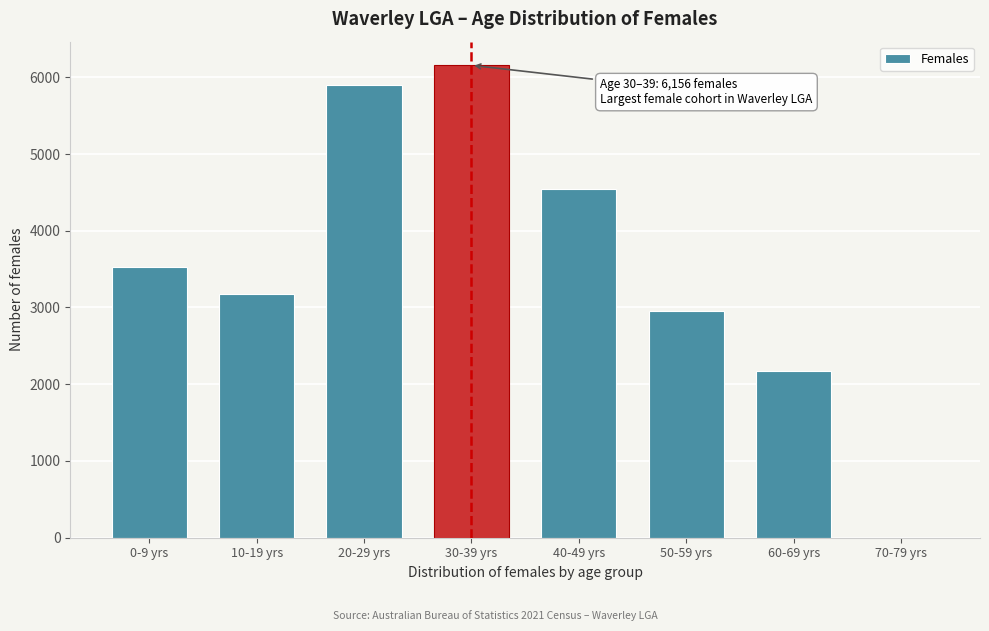

Reading left to right, what are all the values shown in this chart?

0-9 yrs=3531	10-19 yrs=3179	20-29 yrs=5901	30-39 yrs=6156	40-49 yrs=4545	50-59 yrs=2954	60-69 yrs=2178	70-79 yrs=0